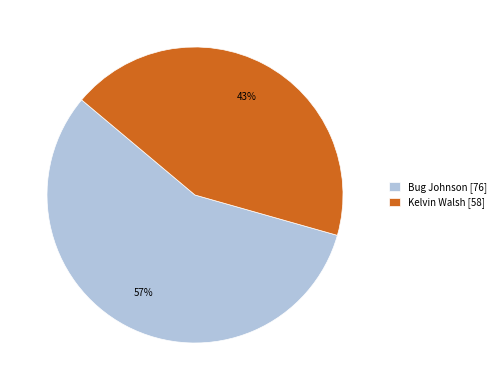

Do Kelvin Walsh [58] and Bug Johnson [76] together represent more than half of the pie?

Yes